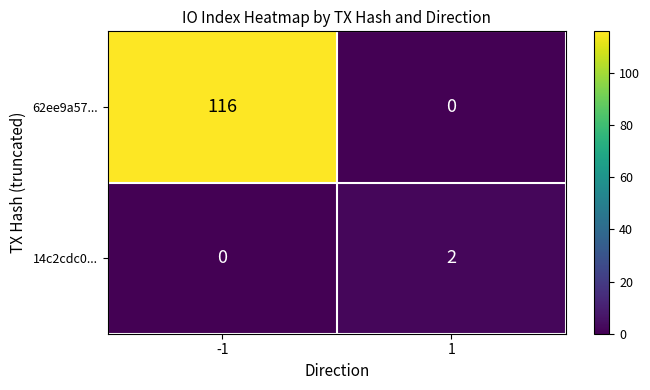

Reading right to left, transcribe all the data shown in this chart.

62ee9a57...: 0	116
14c2cdc0...: 2	0